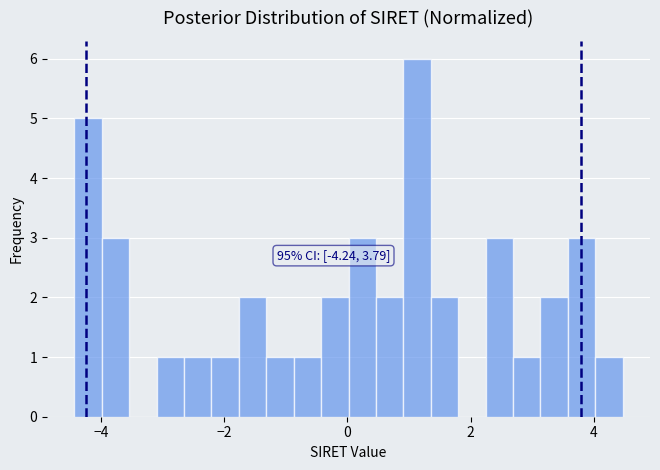

Read against the x-axis, roughly where is the centre of the tallest bar?

1.2